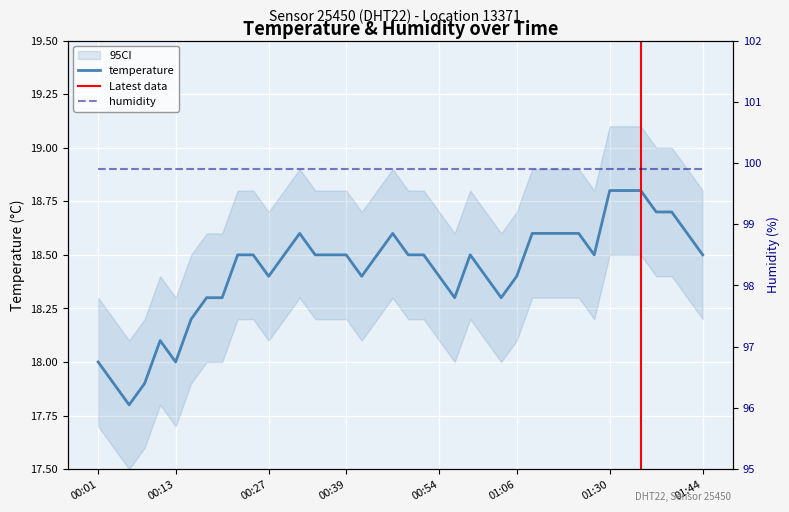

What is the highest value of the temperature series?

18.8